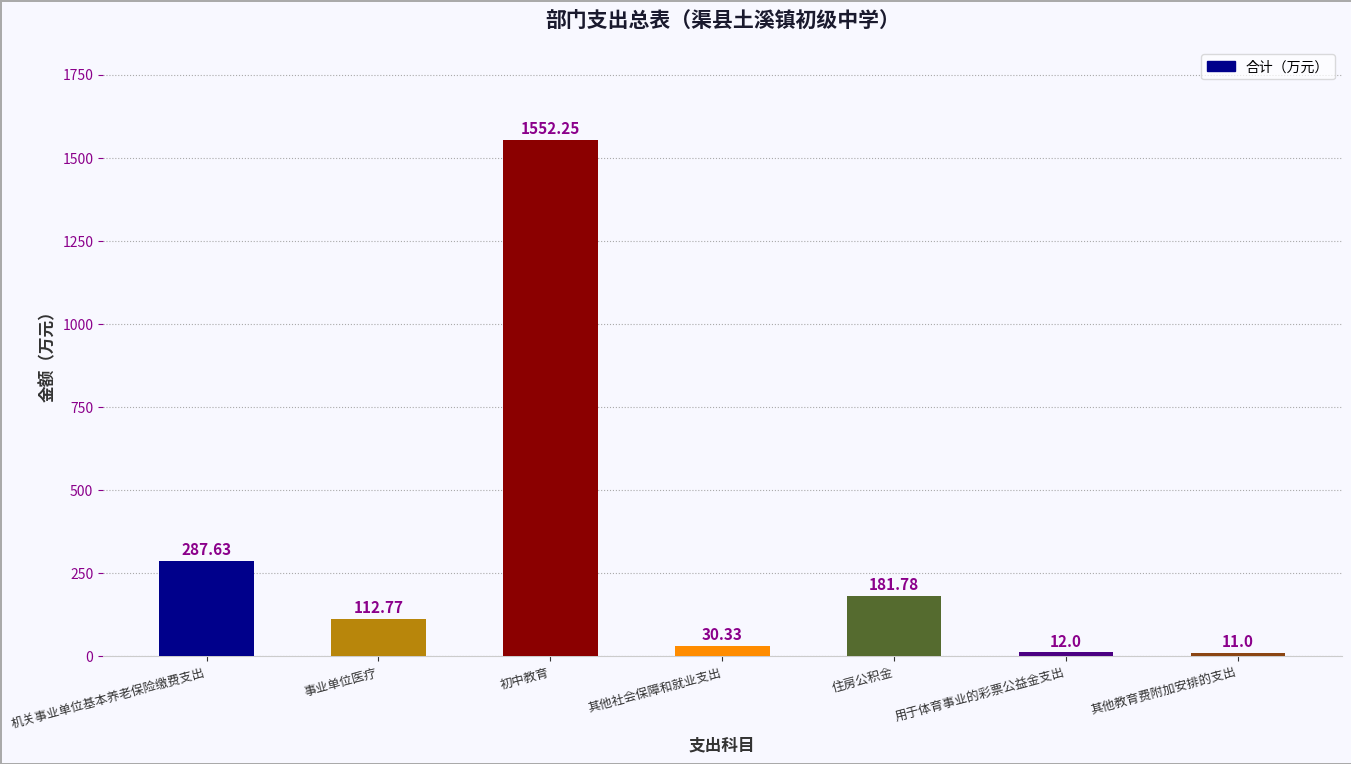

What is the sum of the values at 事业单位医疗 and 住房公积金?

294.6